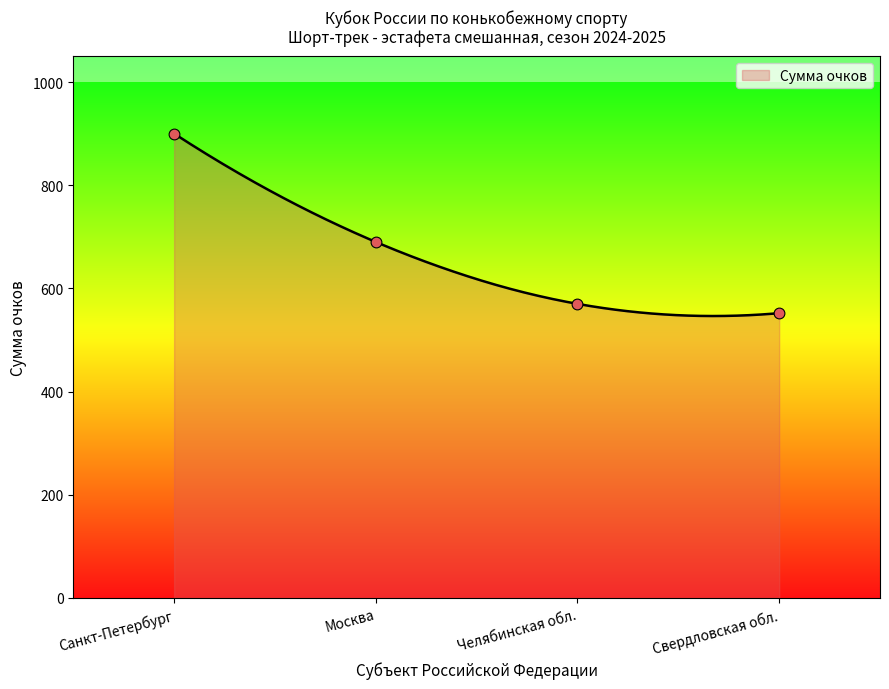

What is the change in value from Санкт-Петербург to Москва?

-210